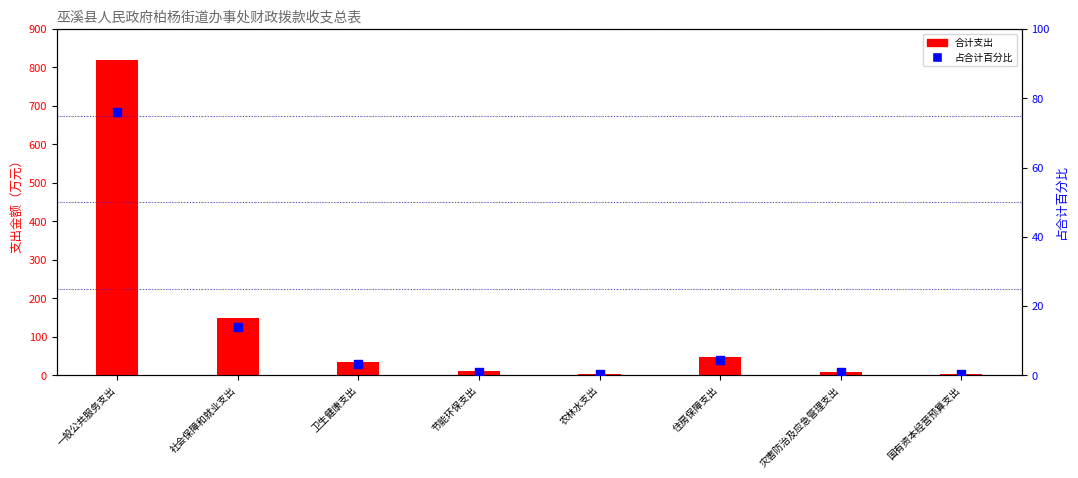

Which series reaches the minimum Y coordinate?

百分比